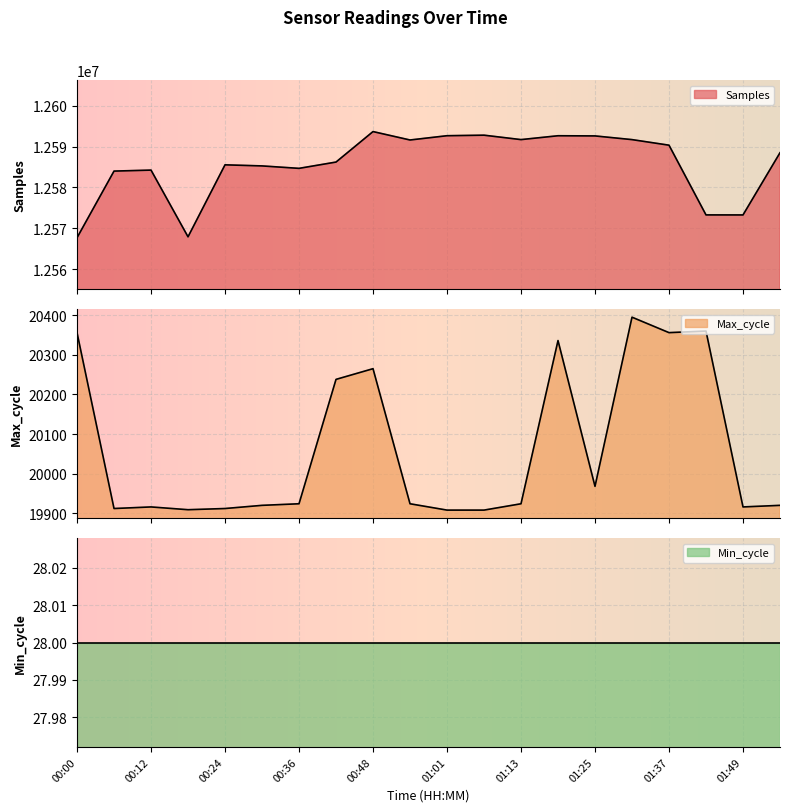

Between 00:36 and 01:19, which is larger?

01:19